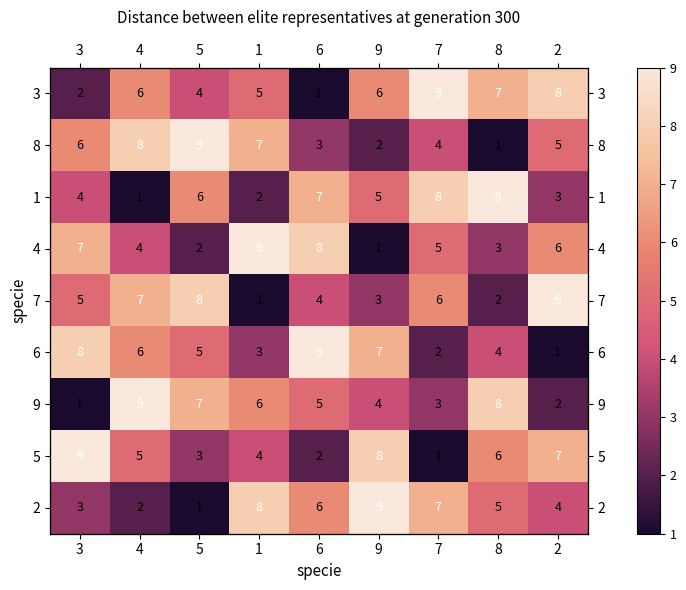

Where does the 3 series first go above 6?

7